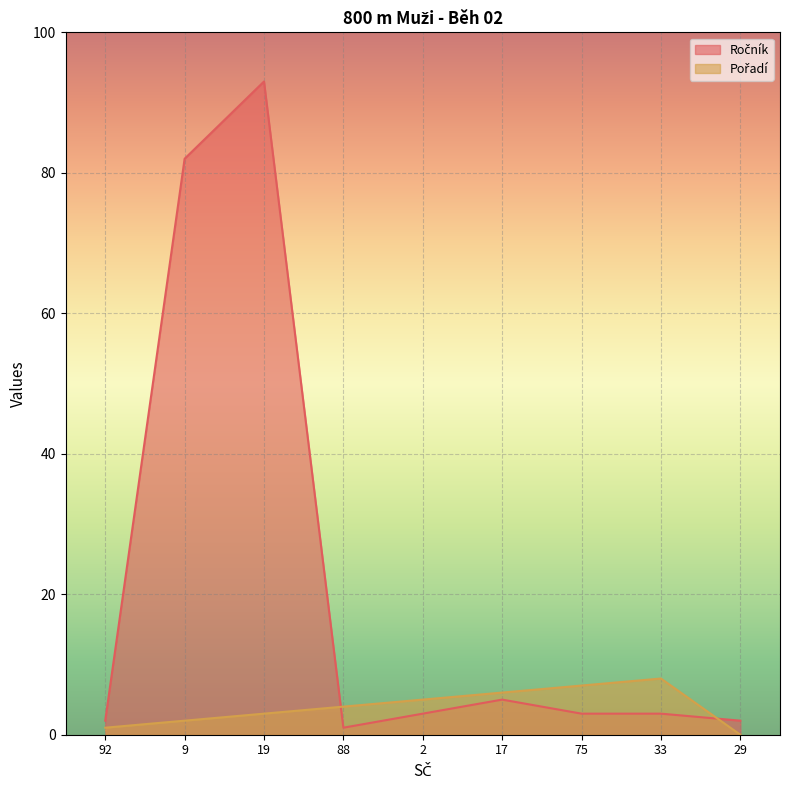

How many lines are shown in the chart?

2